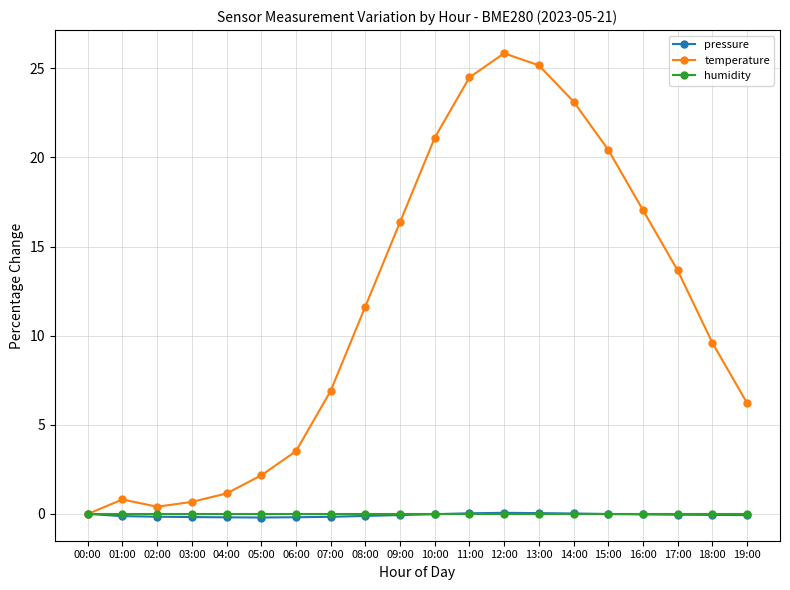

Which series changed the most between 08:00 and 16:00?

temperature